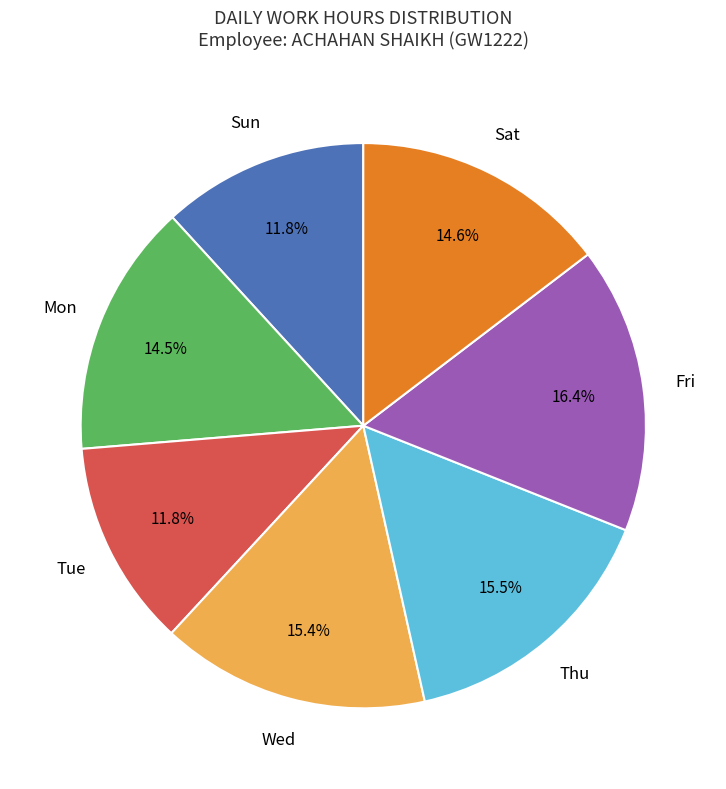

Is it true that Tue is 6% of the pie?

False